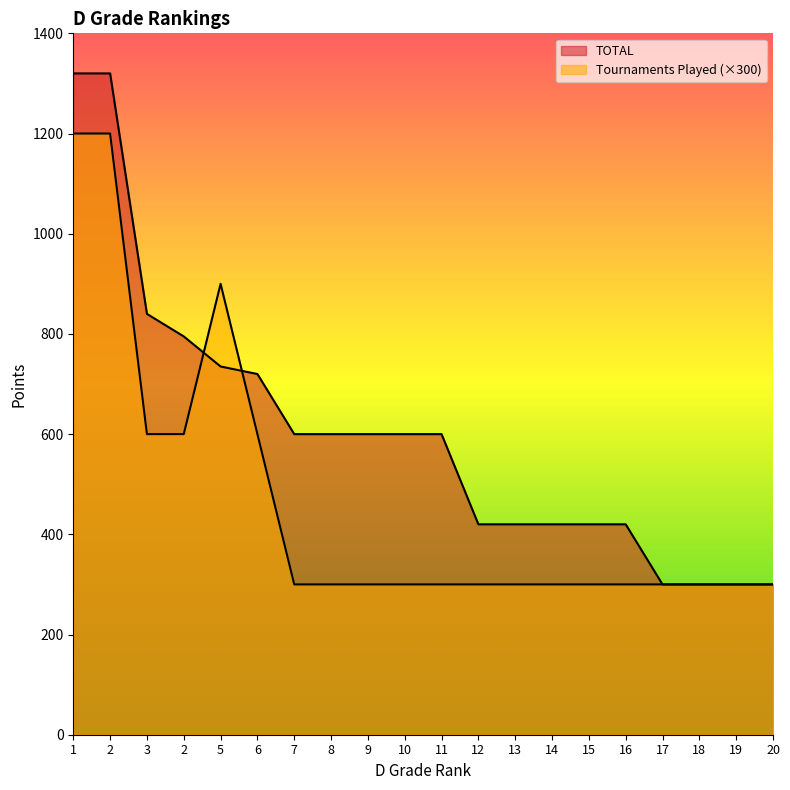

True or false: TOTAL has more than 0 points higher than both neighbors.

False